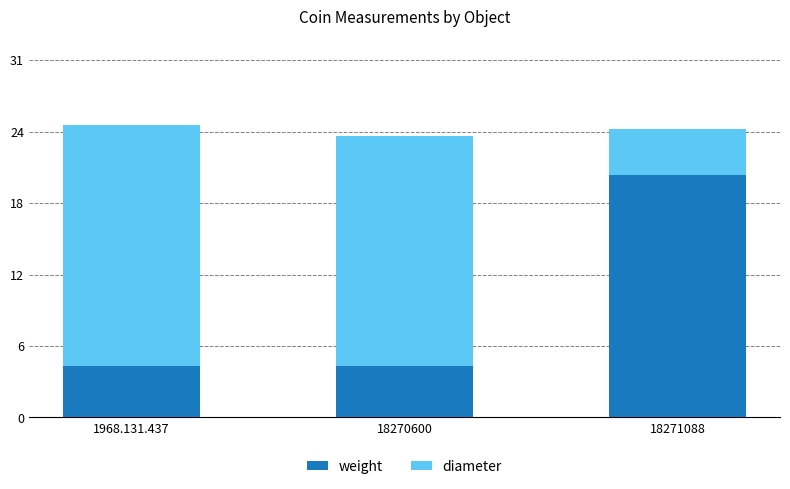

What are all the series names shown in the legend?

weight, diameter